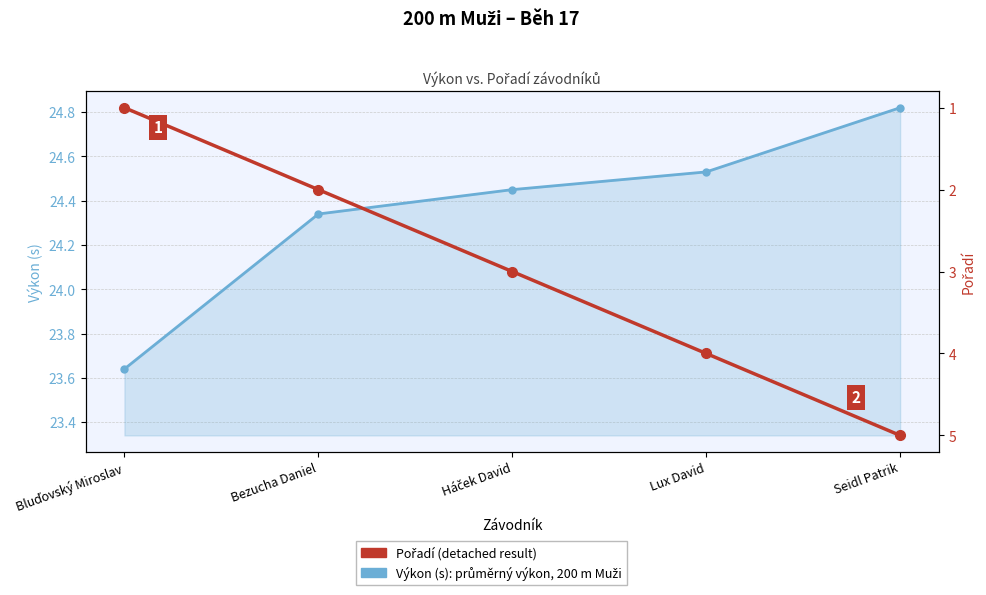

At which category is the sum across all series the highest?

Seidl Patrik